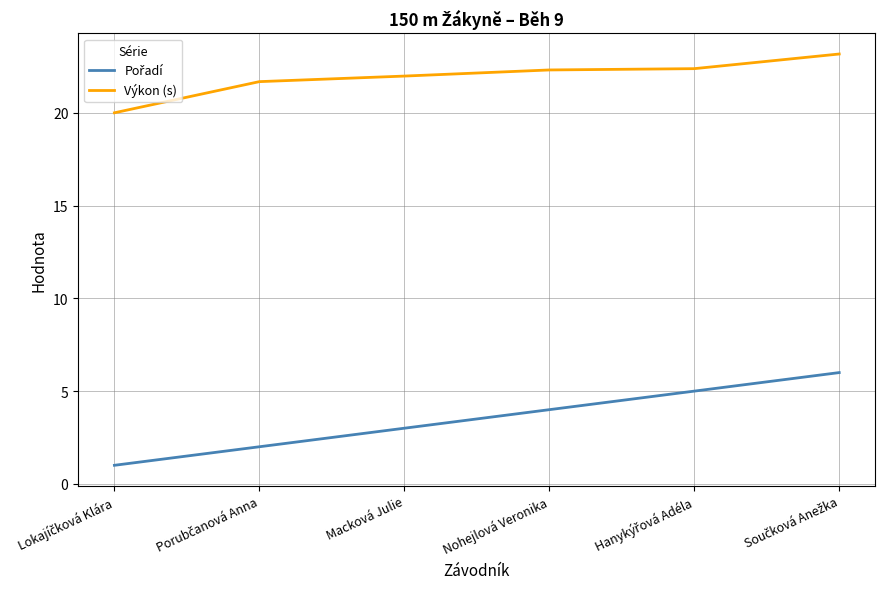

The Výkon (s) series shows 9.6 at Nohejlová Veronika. True or false?

False